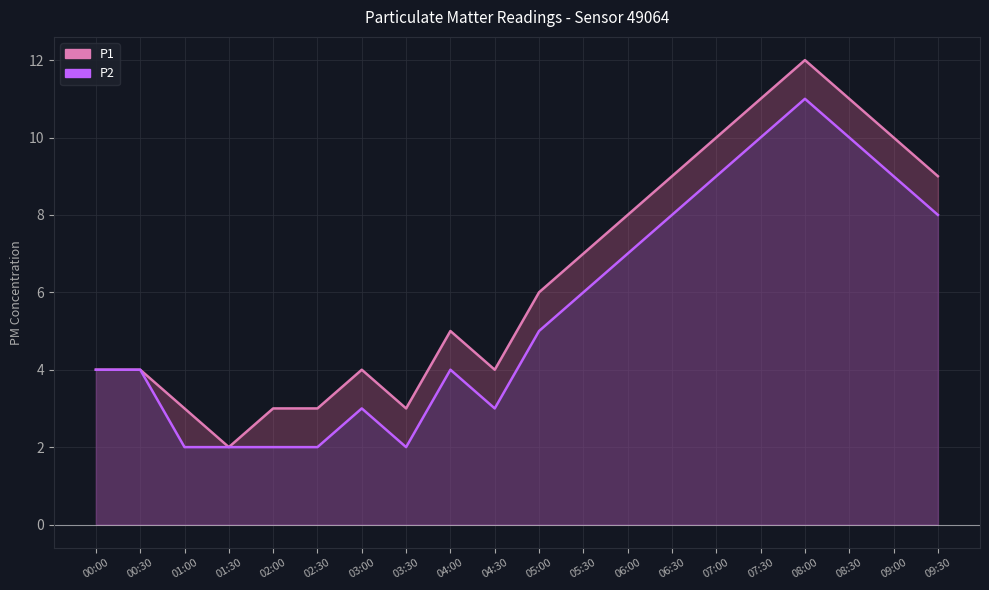

Which category has the highest value in the P2 series?

08:00